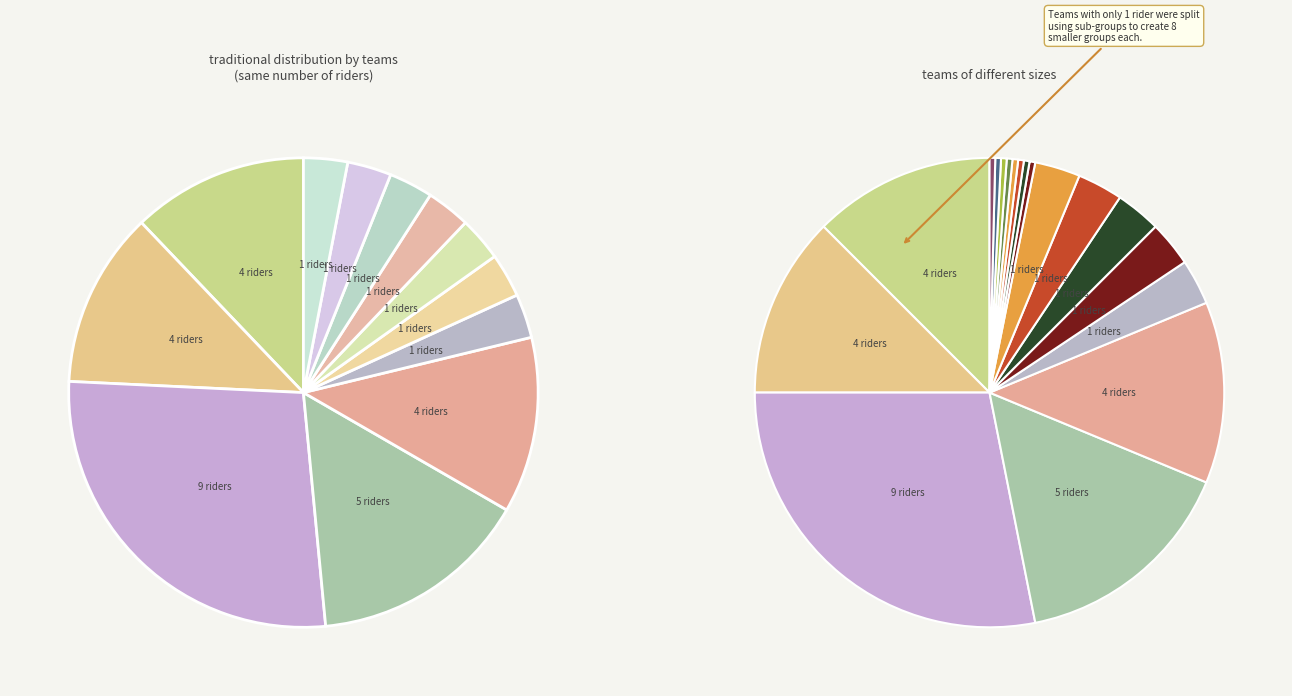

To the nearest percent, what is the combined percentage of Ciclistica Salernitana N.R. and Iron Bikers?

39%